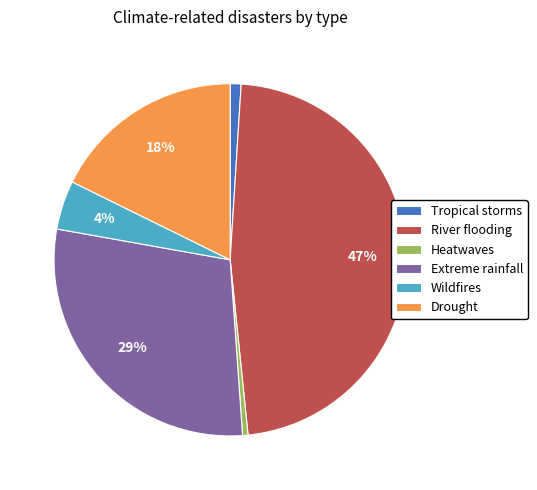

Which has a higher value, Wildfires or Drought?

Drought